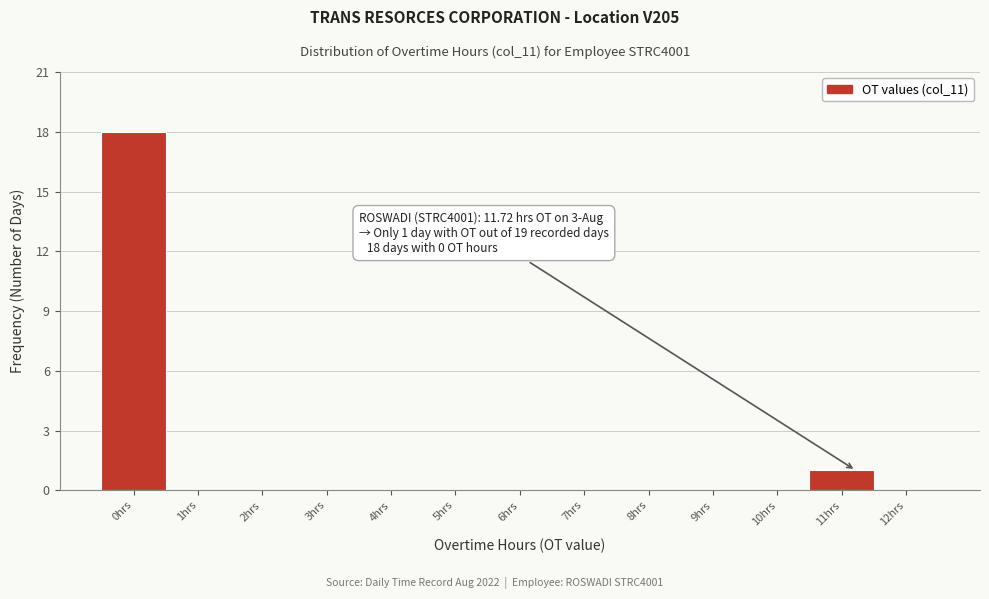

Reading left to right, what are all the values shown in this chart?

0hrs=18	1hrs=0	2hrs=0	3hrs=0	4hrs=0	5hrs=0	6hrs=0	7hrs=0	8hrs=0	9hrs=0	10hrs=0	11hrs=1	12hrs=0